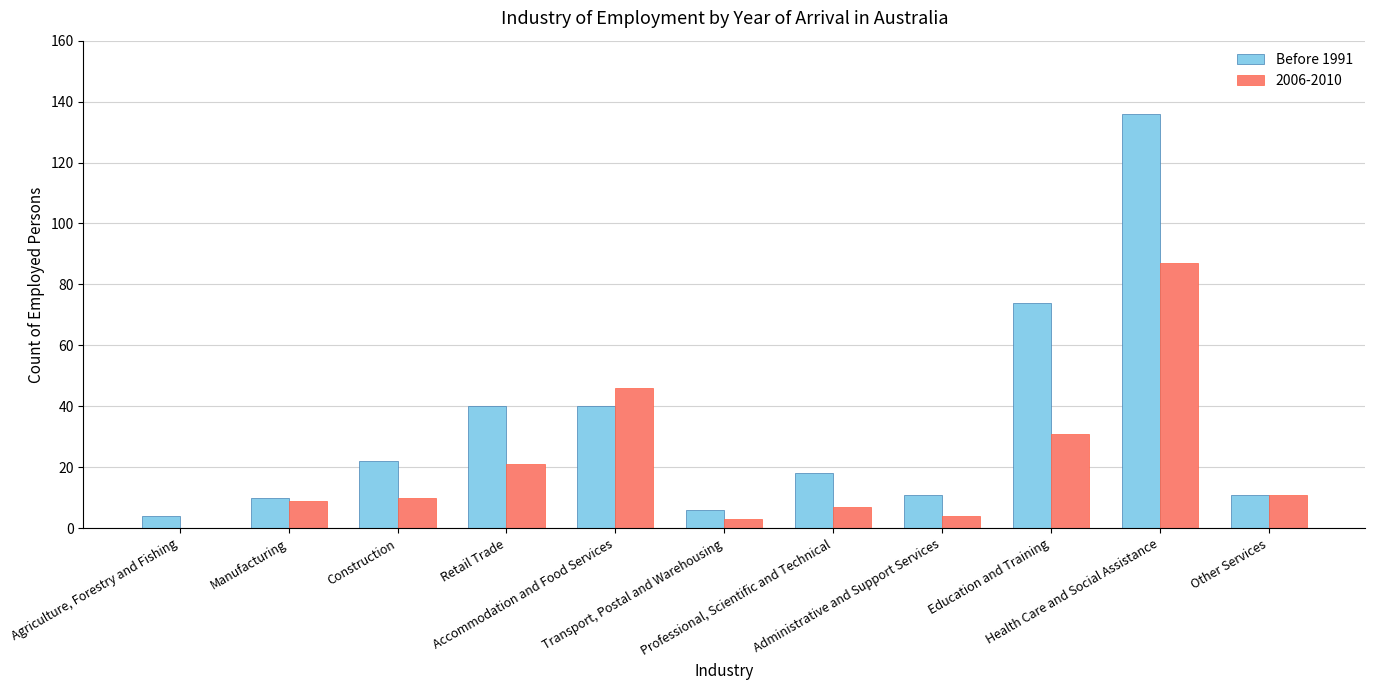

What is the sum of all 2006-2010 values?

229